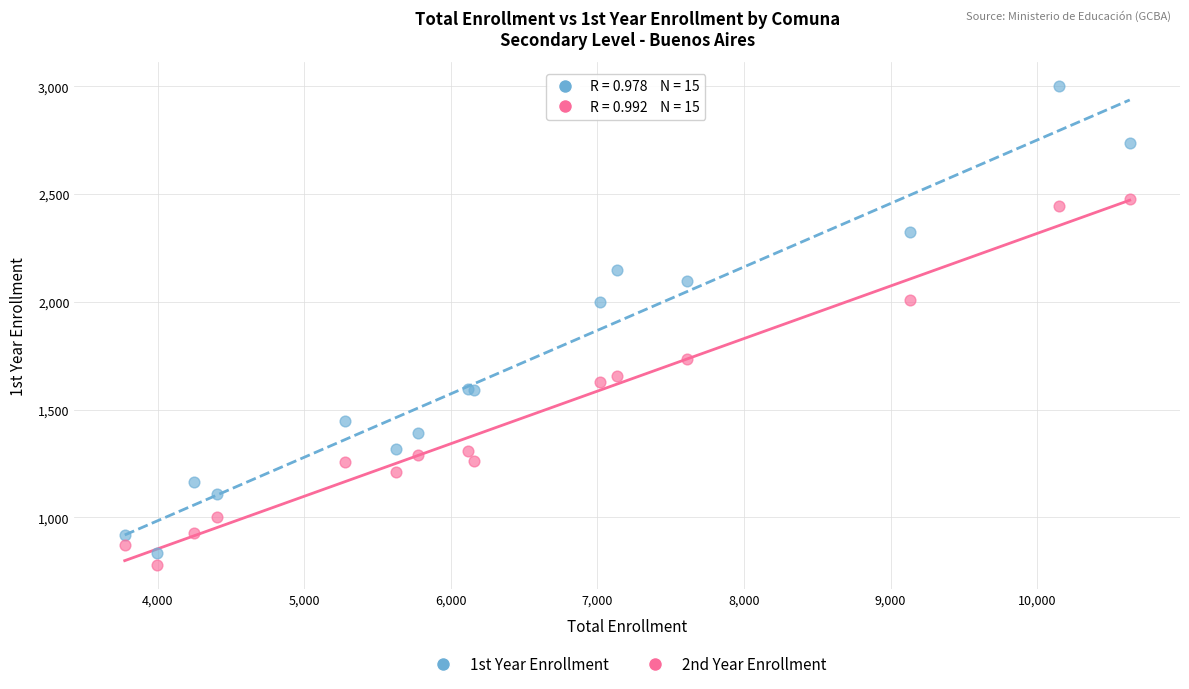

Which series has the largest Y range (max minus min)?

1st Year Enrollment